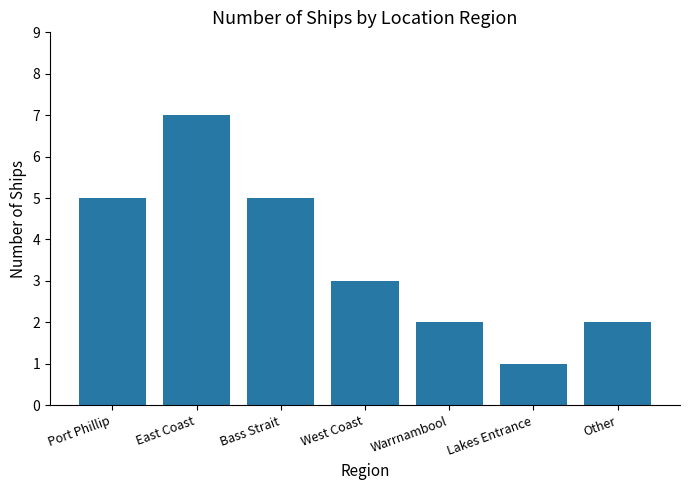

What is the label of the 2nd bar from the right?

Lakes Entrance